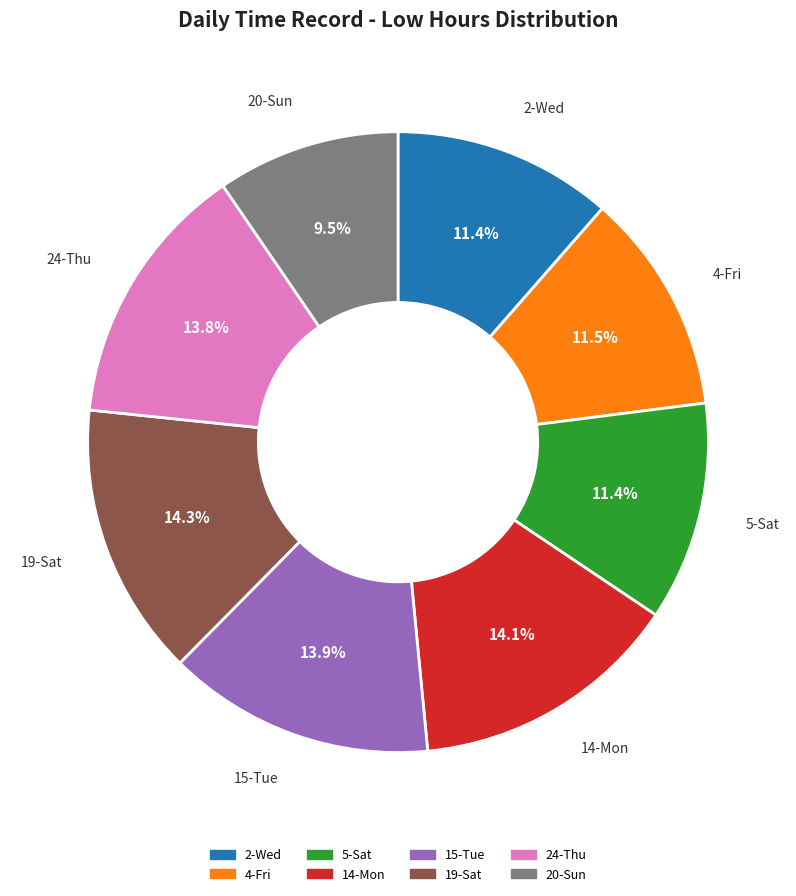

To the nearest percent, what portion does 24-Thu represent?

14%